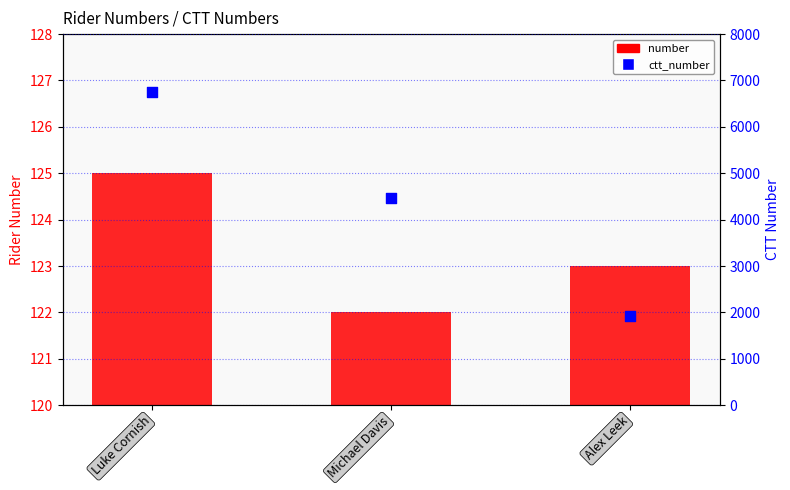

Which series contains the highest Y value?

ctt_number